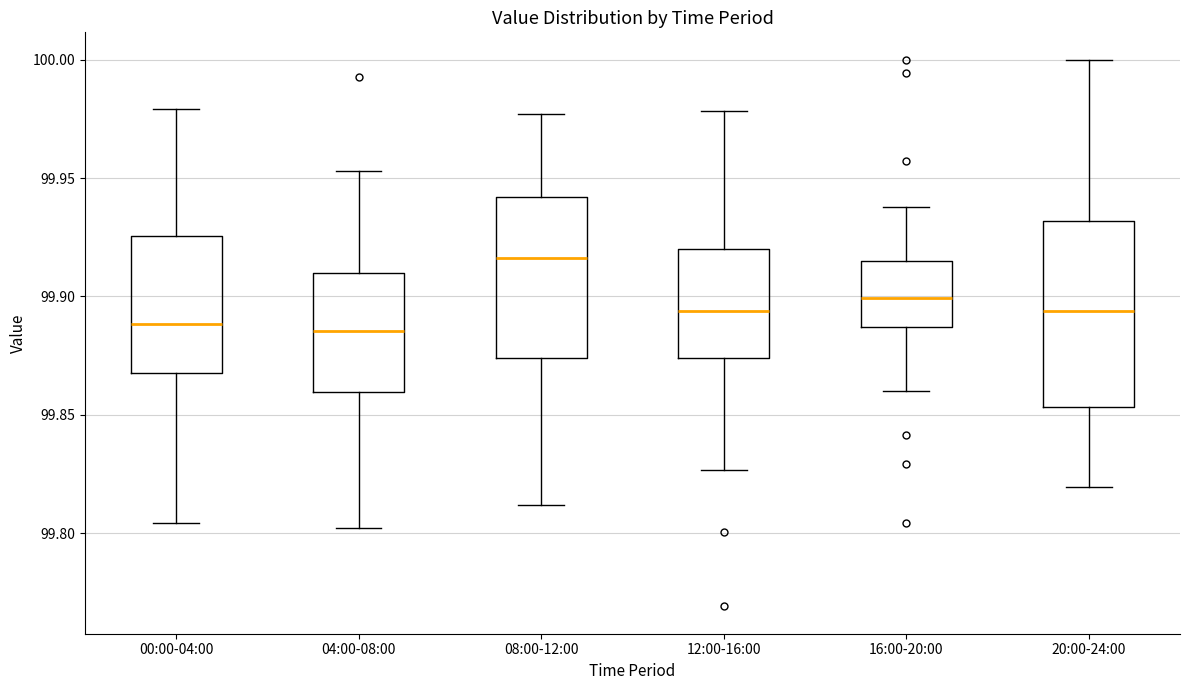

Reading left to right, read every box against the y-axis: the position of its median line, the range the box covers, and the ends of its whiskers. The values are not printed on the chart, so give them approximately, as read against the axis.

00:00-04:00: median 99.890, box 99.870 to 99.925, whiskers 99.805 to 99.980
04:00-08:00: median 99.885, box 99.860 to 99.910, whiskers 99.800 to 99.955
08:00-12:00: median 99.915, box 99.875 to 99.940, whiskers 99.810 to 99.975
12:00-16:00: median 99.895, box 99.875 to 99.920, whiskers 99.825 to 99.980
16:00-20:00: median 99.900, box 99.885 to 99.915, whiskers 99.860 to 99.940
20:00-24:00: median 99.895, box 99.855 to 99.930, whiskers 99.820 to 100.000